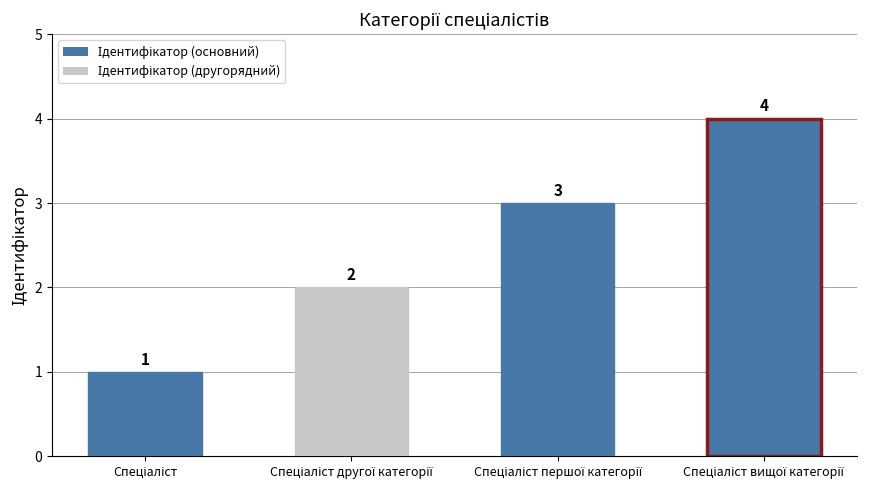

What is the maximum value shown in the chart?

4